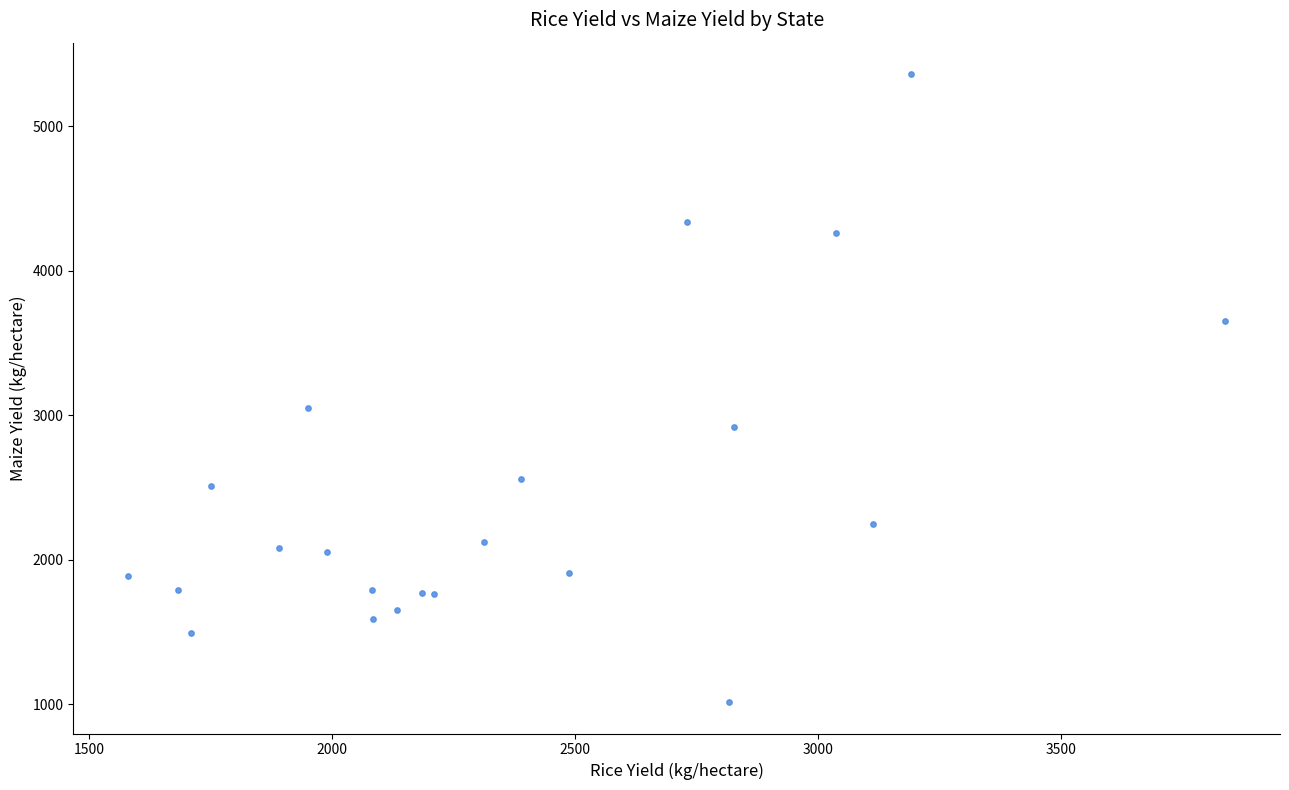

What Y value in the scatter plot is closest to 3187?

3049.1